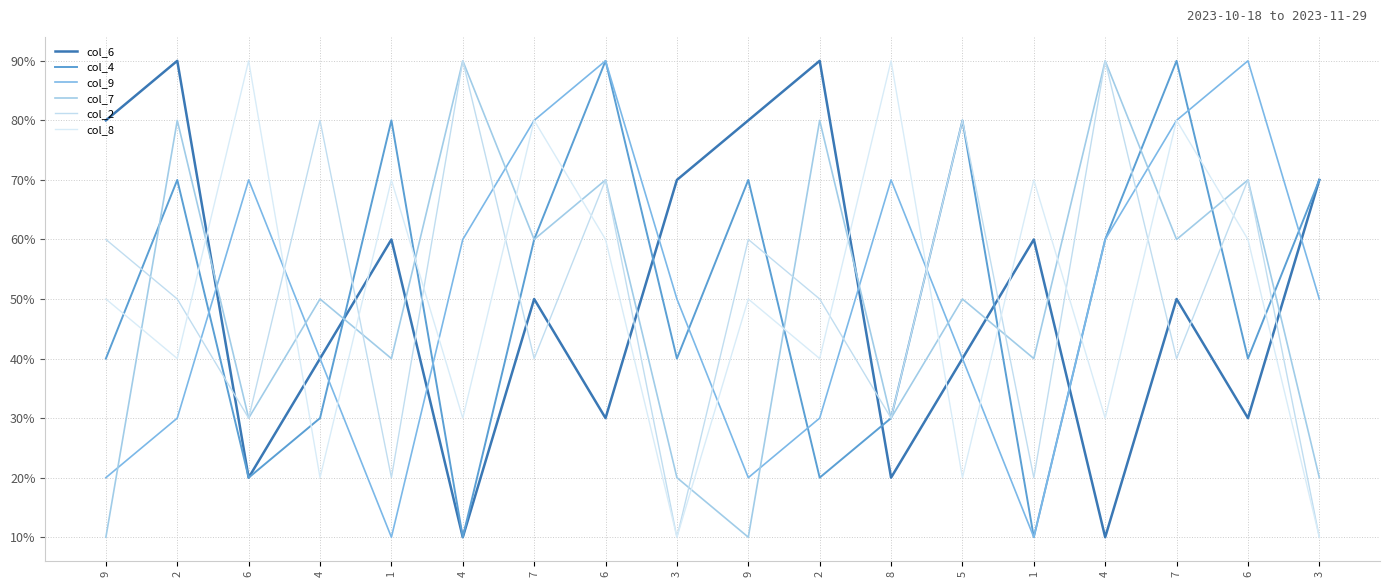

What are all the series names shown in the legend?

col_6, col_4, col_9, col_7, col_2, col_8